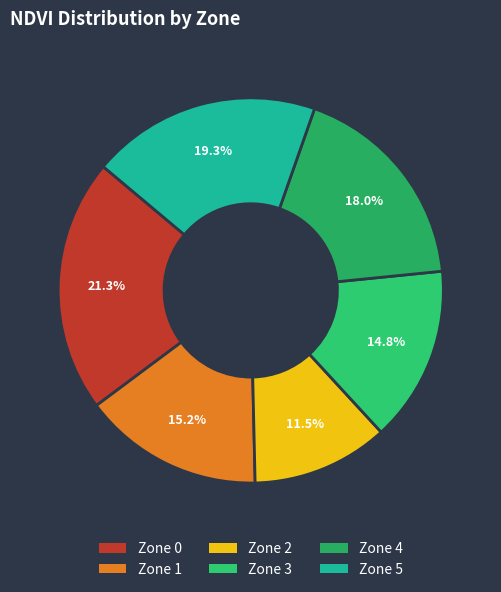

To the nearest percent, what is the average slice percentage?

17%